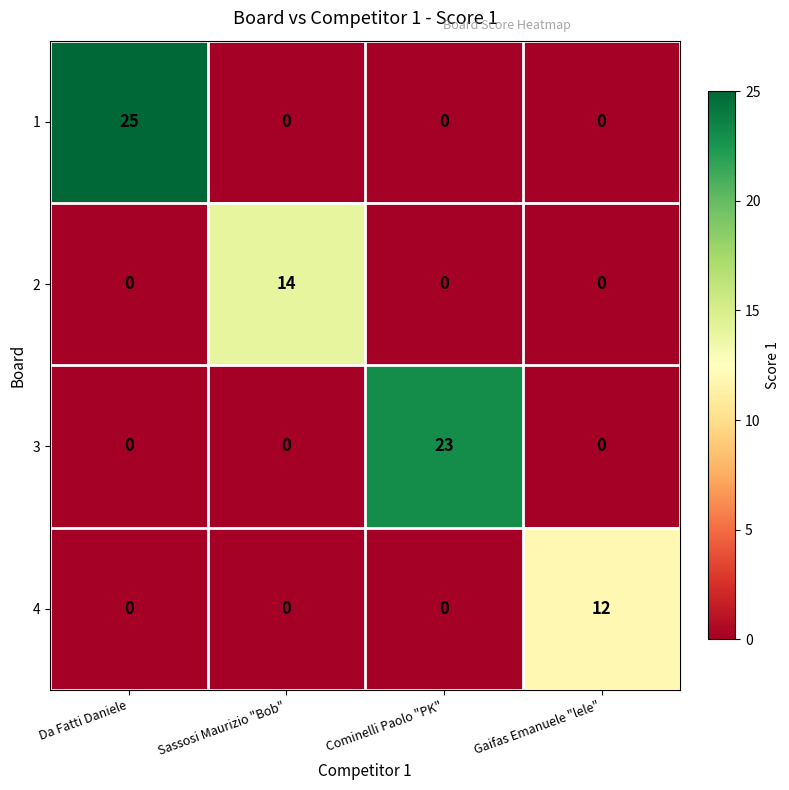

Rank the series by their average value, from lowest to highest.

4, 2, 3, 1